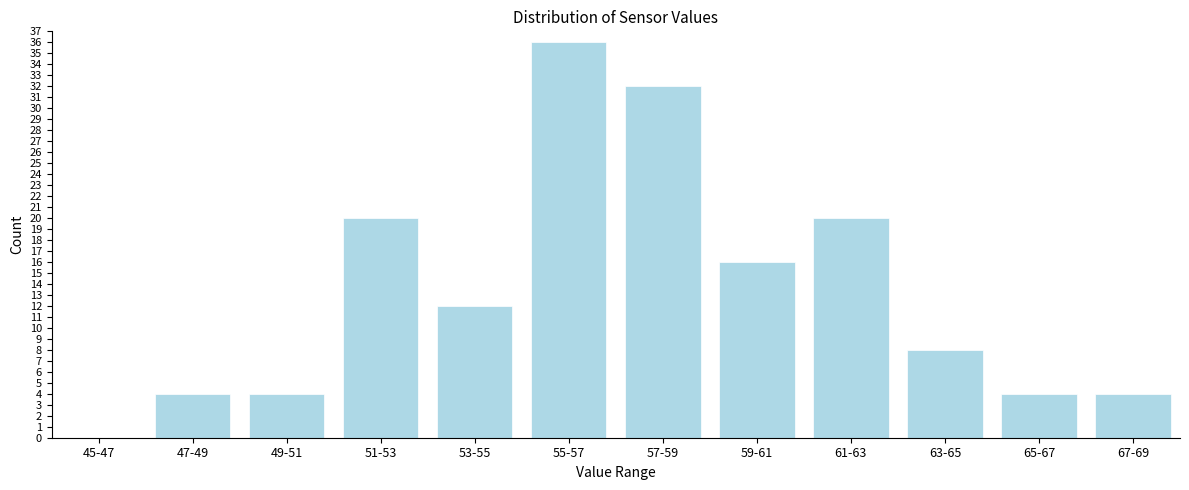

Reading right to left, what are all the values shown in this chart?

67-69=4	65-67=4	63-65=8	61-63=20	59-61=16	57-59=32	55-57=36	53-55=12	51-53=20	49-51=4	47-49=4	45-47=0